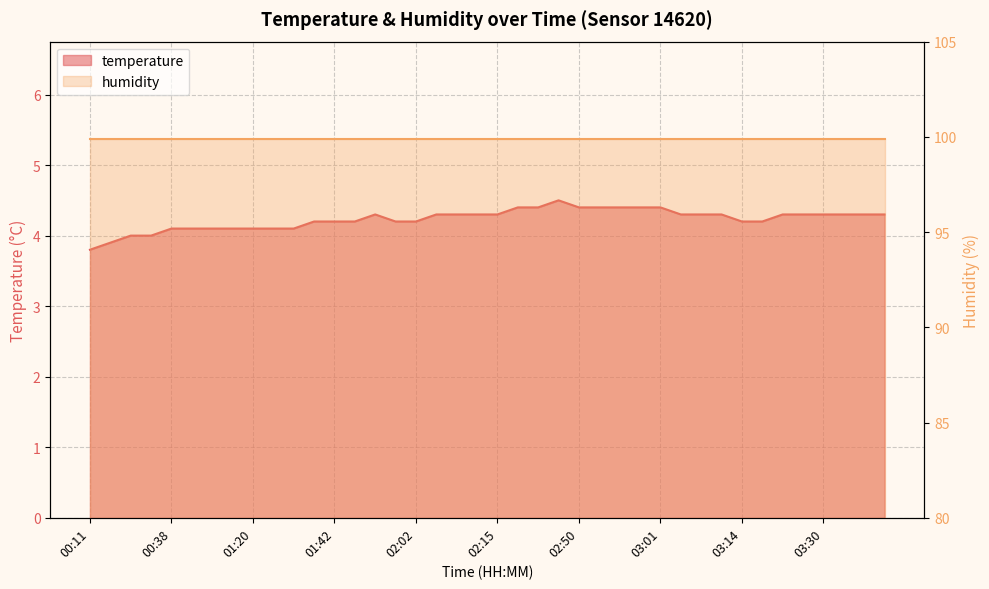

Reading right to left, extract all data points from this chart.

03:45=4.3	03:40=4.3	03:32=4.3	03:30=4.3	03:24=4.3	03:22=4.3	03:19=4.2	03:14=4.2	03:12=4.3	03:09=4.3	03:06=4.3	03:01=4.4	02:58=4.4	02:56=4.4	02:53=4.4	02:50=4.4	02:45=4.5	02:21=4.4	02:18=4.4	02:15=4.3	02:12=4.3	02:10=4.3	02:07=4.3	02:02=4.2	01:52=4.2	01:50=4.3	01:47=4.2	01:42=4.2	01:40=4.2	01:25=4.1	01:23=4.1	01:20=4.1	01:15=4.1	01:05=4.1	00:51=4.1	00:38=4.1	00:36=4.0	00:33=4.0	00:19=3.9	00:11=3.8